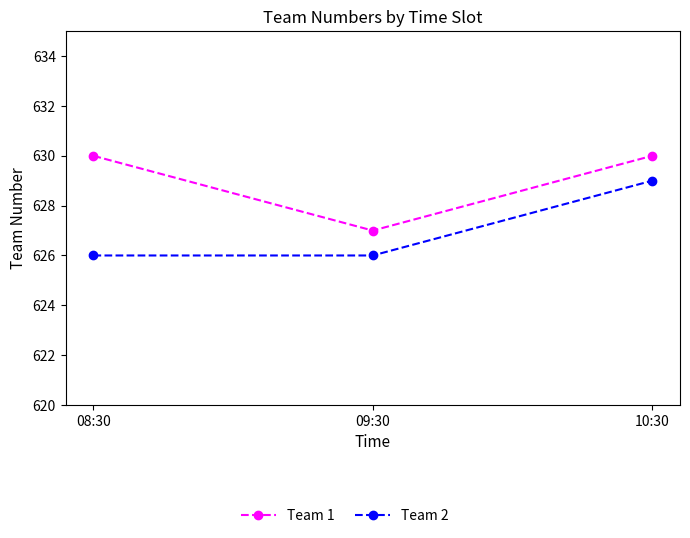

What is the spread (max minus min) of values at 10:30?

1